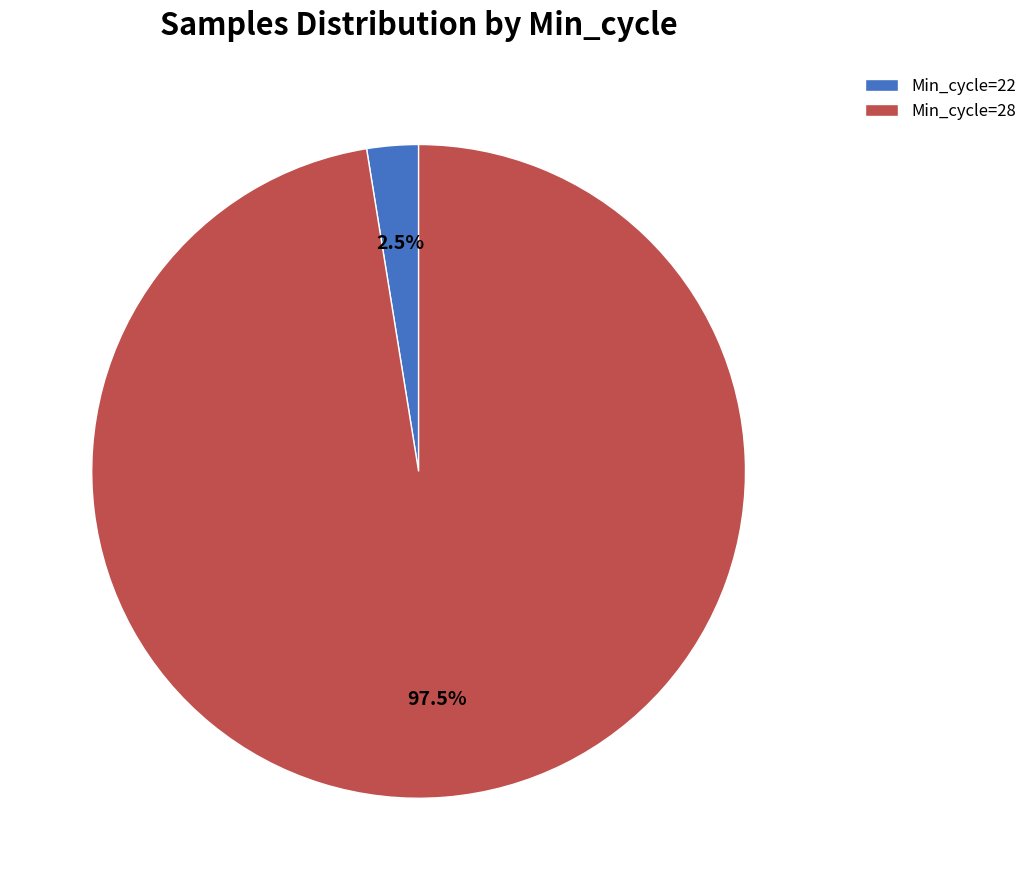

To the nearest percent, what is the average slice percentage?

50%